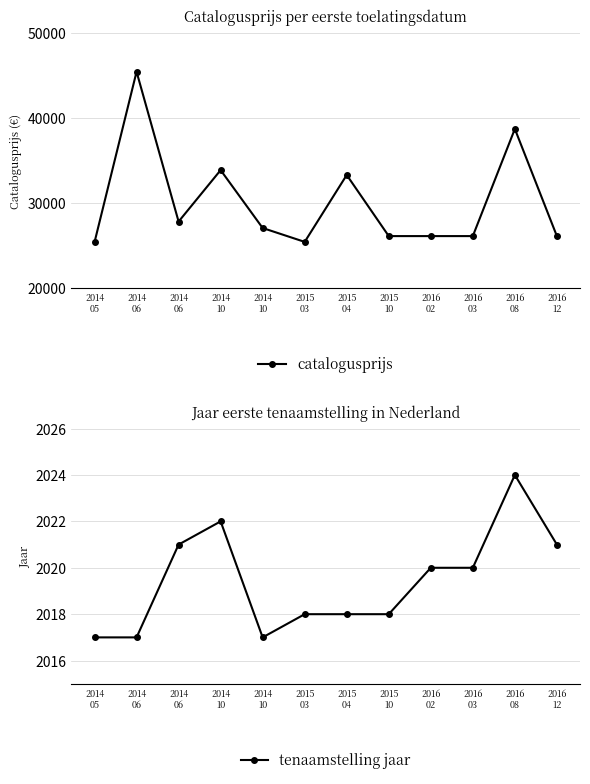

In tenaamstelling jaar, how many points are lower than both neighbors (excluding endpoints)?

1